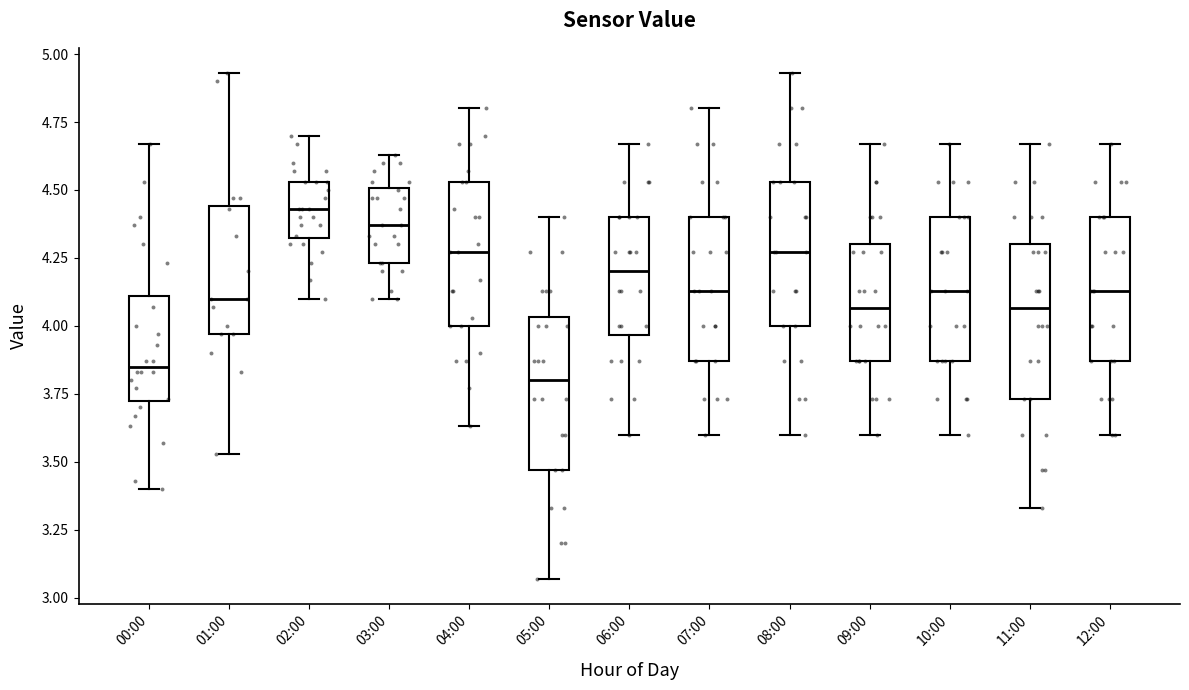

Which box's median line is the lowest?

05:00